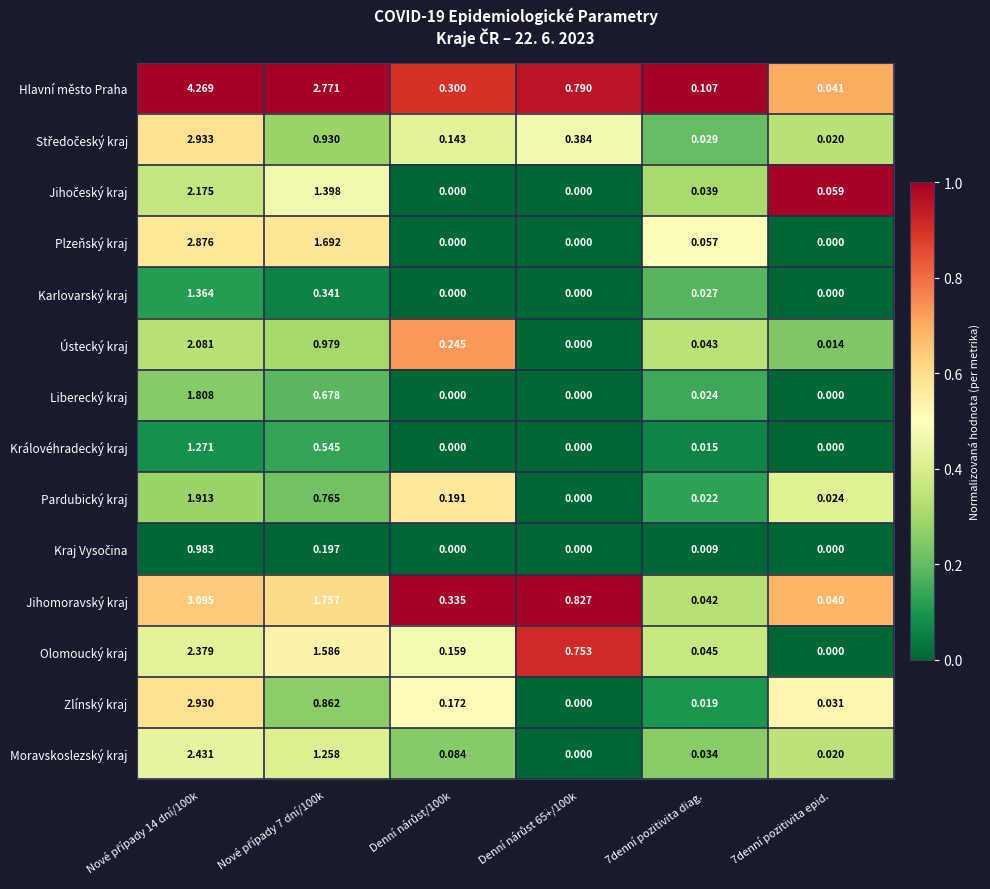

Which series has the largest range (max minus min)?

Hlavní město Praha